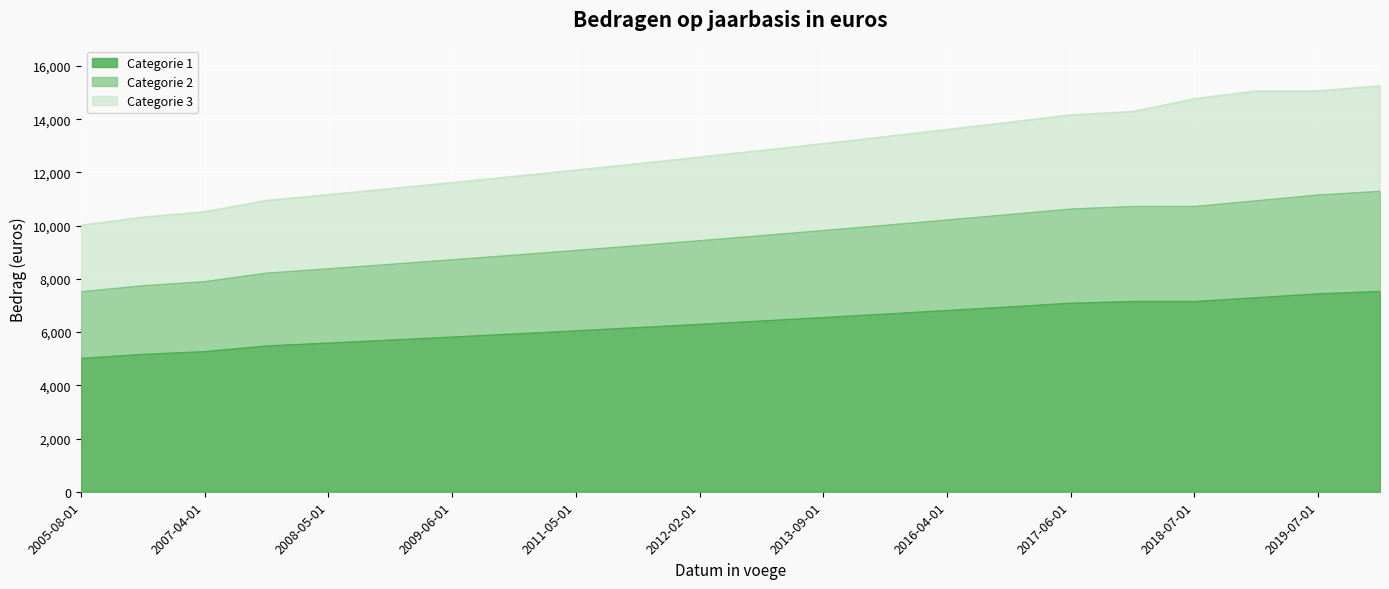

How many series are shown in this chart?

3